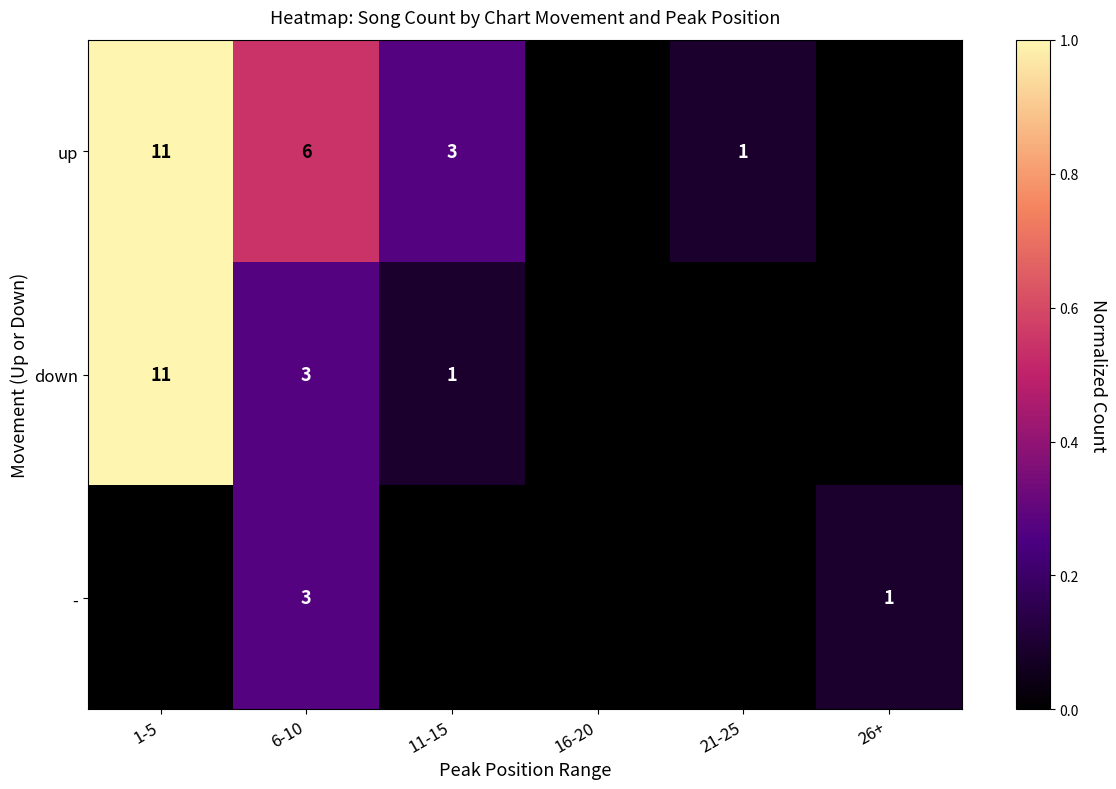

The up series shows 7 at 1-5. True or false?

False